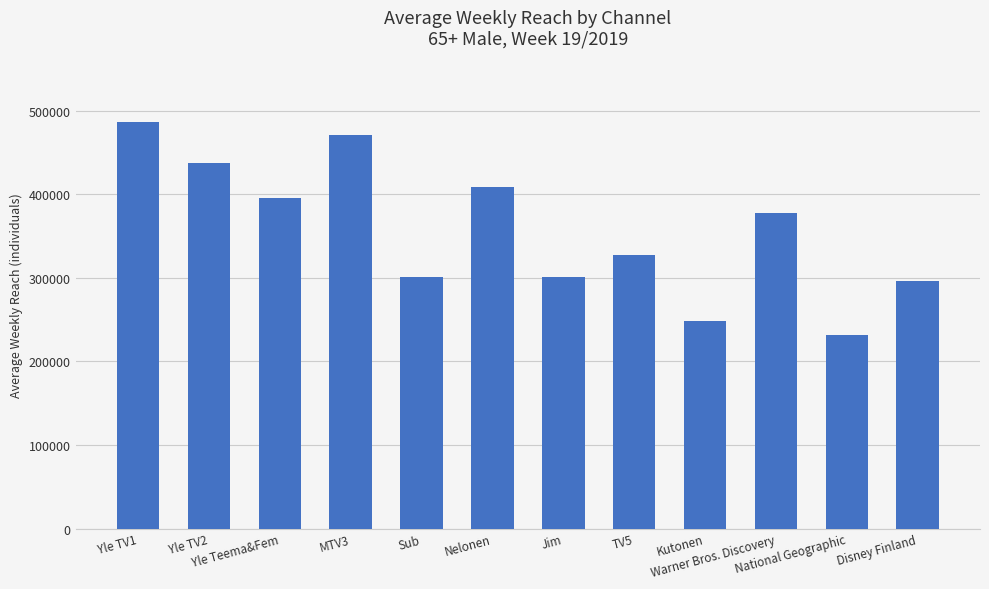

What is the label of the 4th bar from the right?

Kutonen